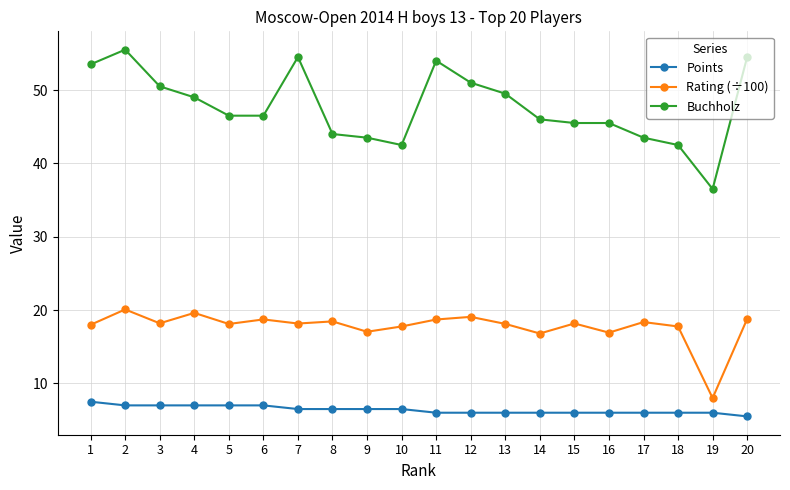

What is the approximate value of Rating (÷100) at 15?

18.2